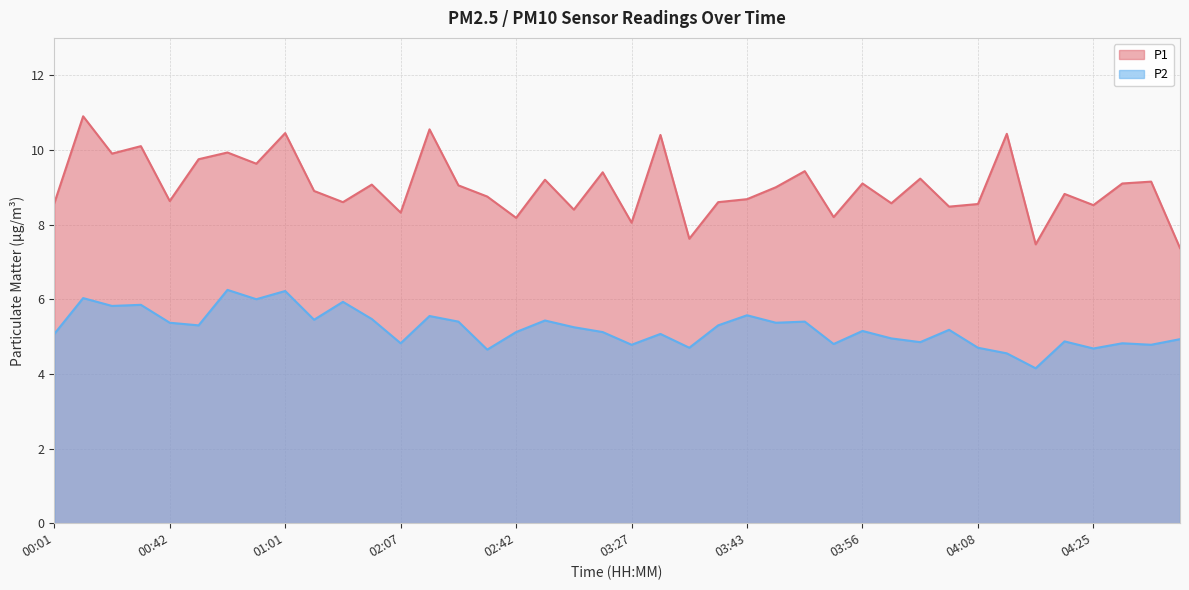

Is it true that P1 equals 9.2 at 02:44?

True